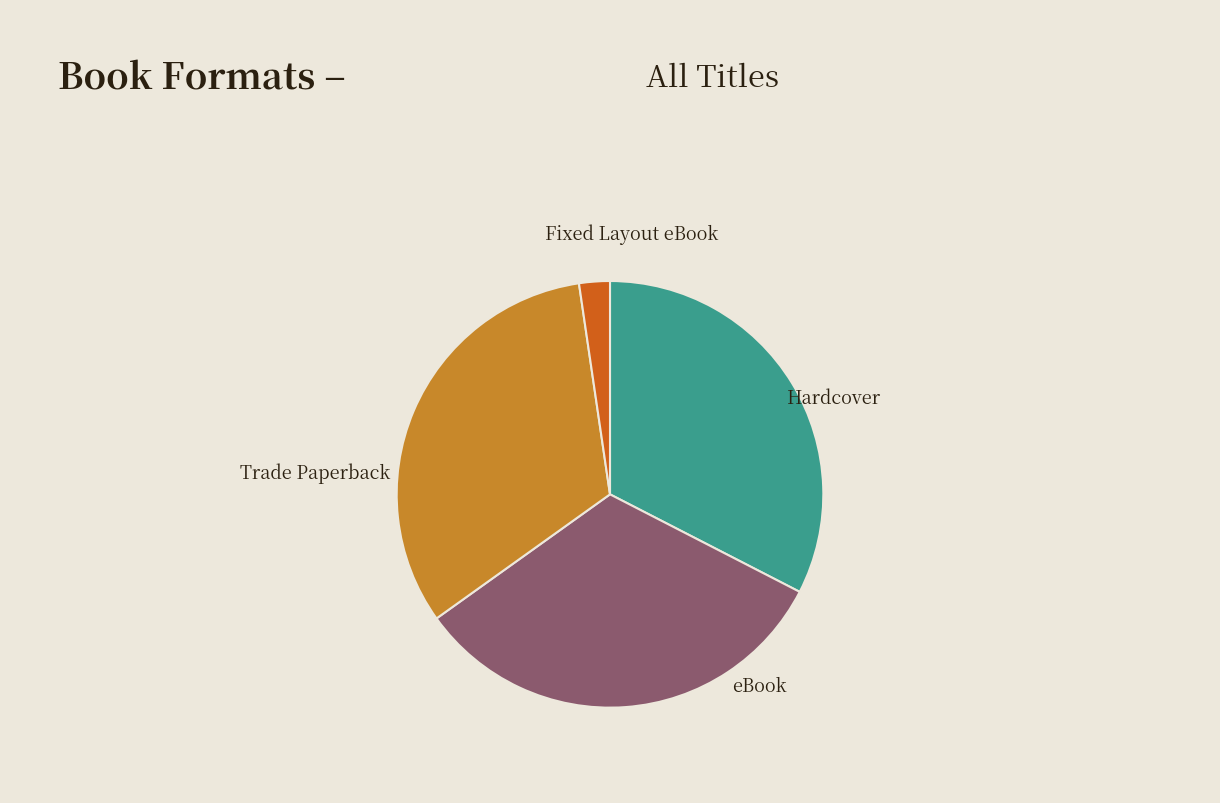

What is the total percentage of Hardcover and Trade Paperback?

65.1%